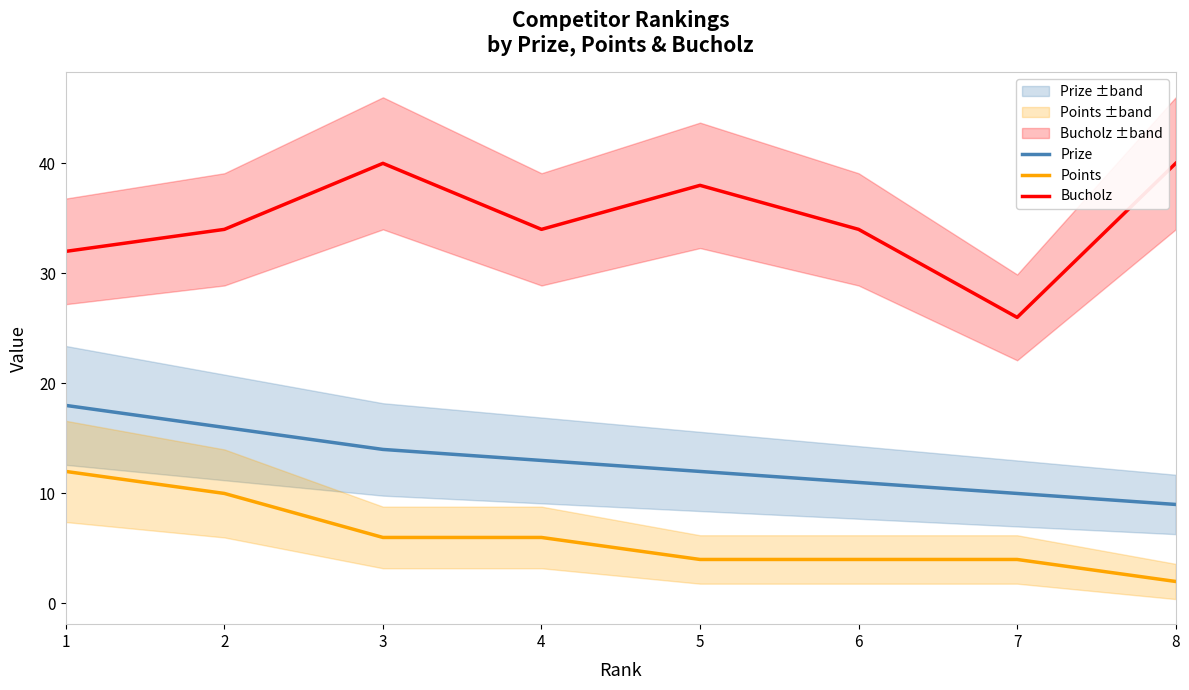

What are all the series names shown in the legend?

Prize, Points, Bucholz